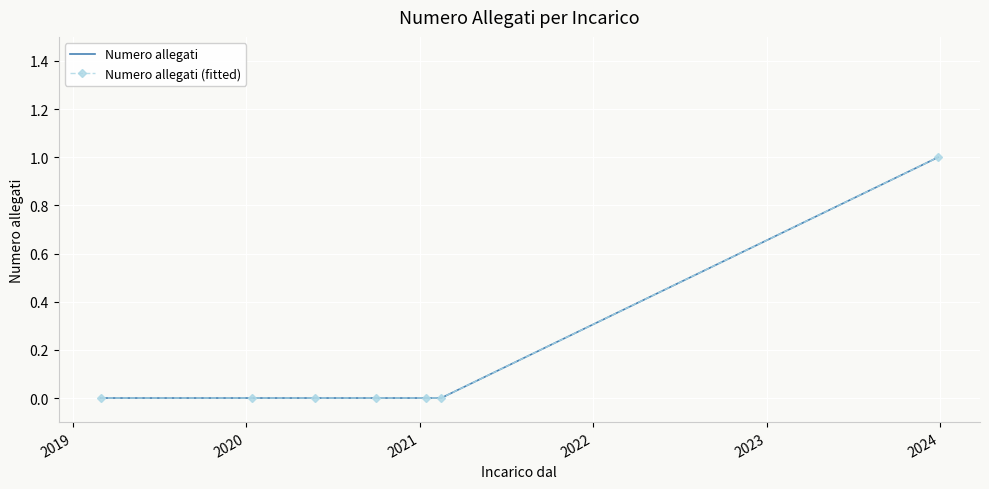

How many categories are shown in the chart?

7